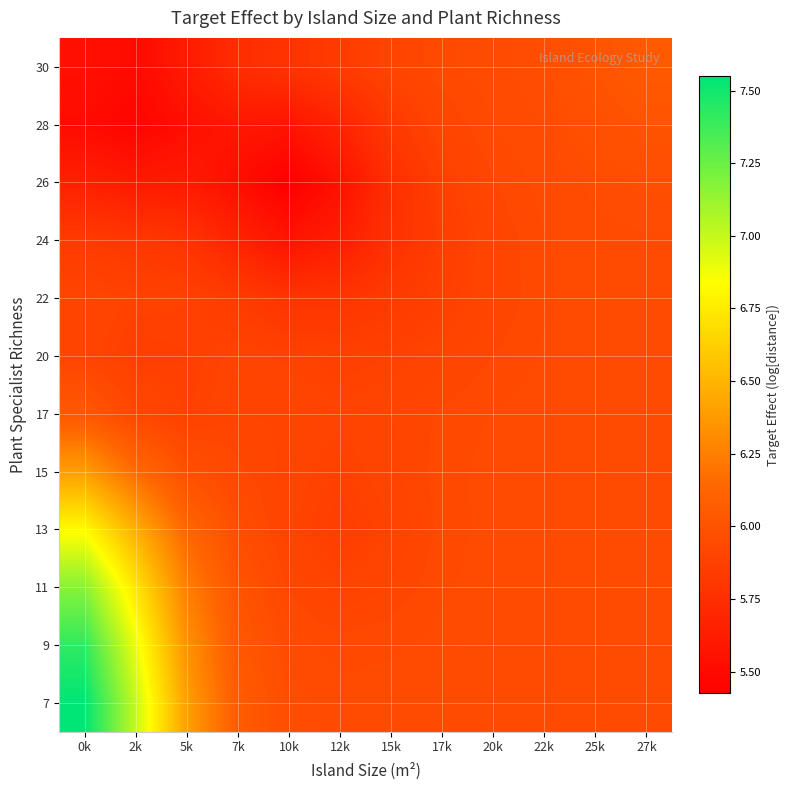

Between 20k and 22k, which is larger?

22k